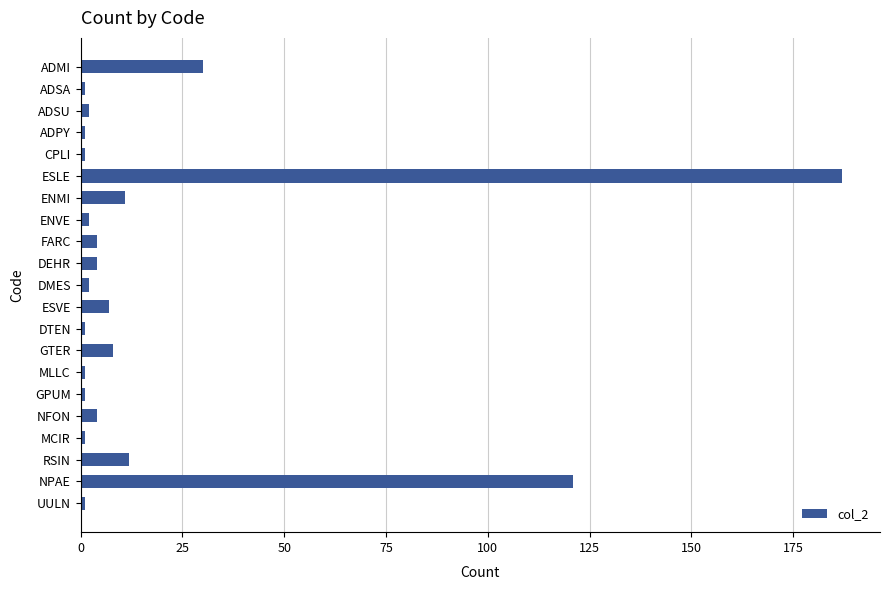

True or false: the data shows 11 at ENMI.

True